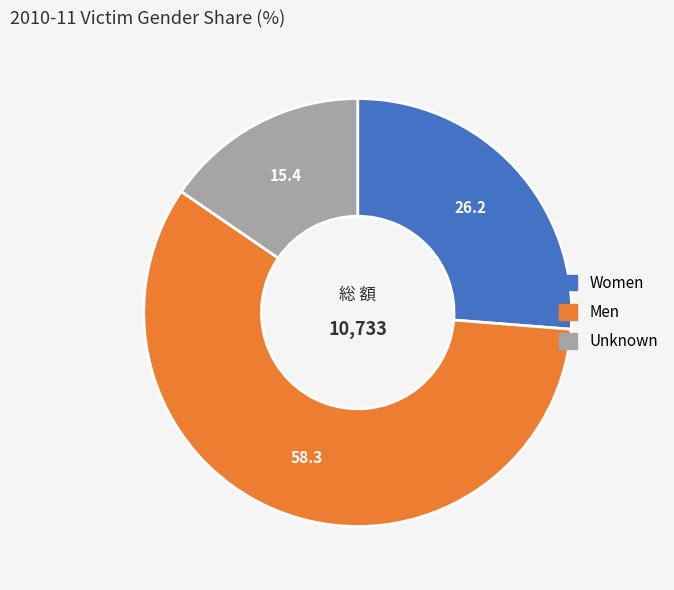

Does any single category account for the majority?

Yes